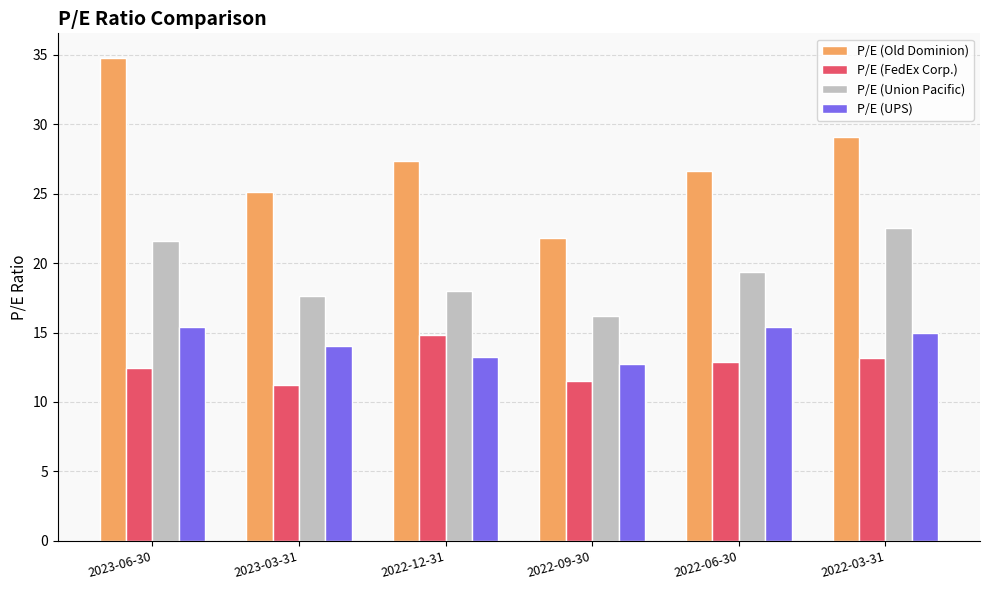

Which series changed the most between 2023-06-30 and 2022-06-30?

P/E (Old Dominion)